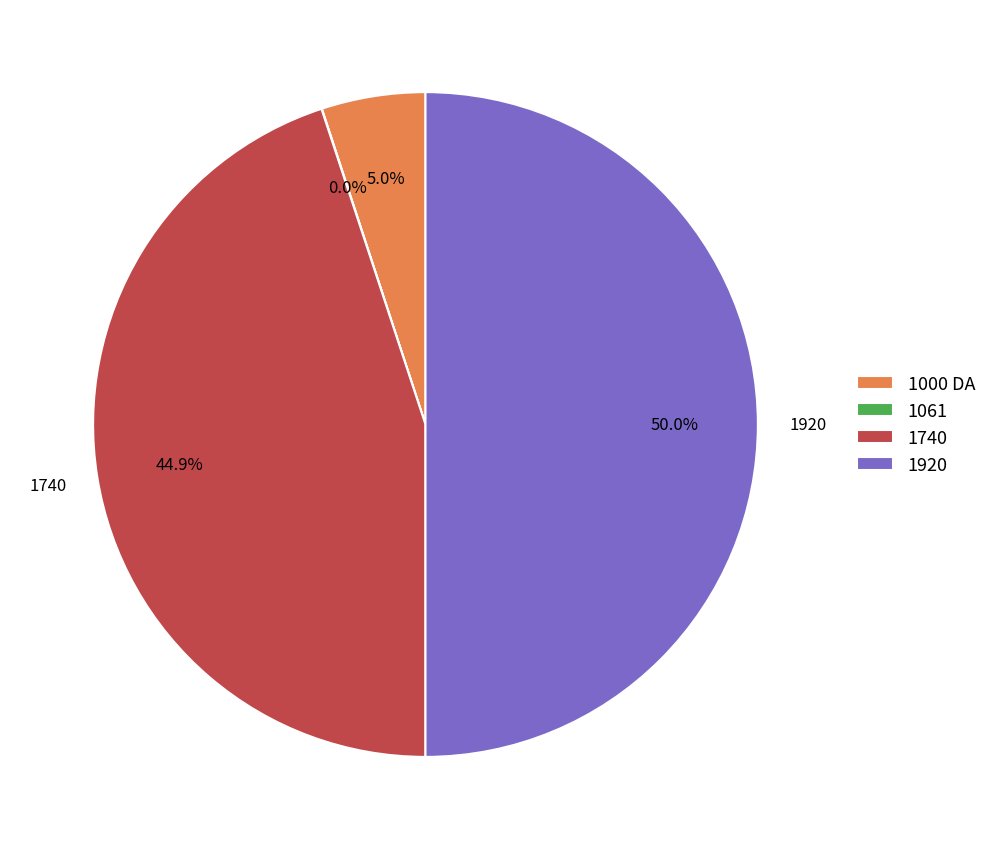

To the nearest percent, what is the difference between the largest and smallest slice percentages?

50%